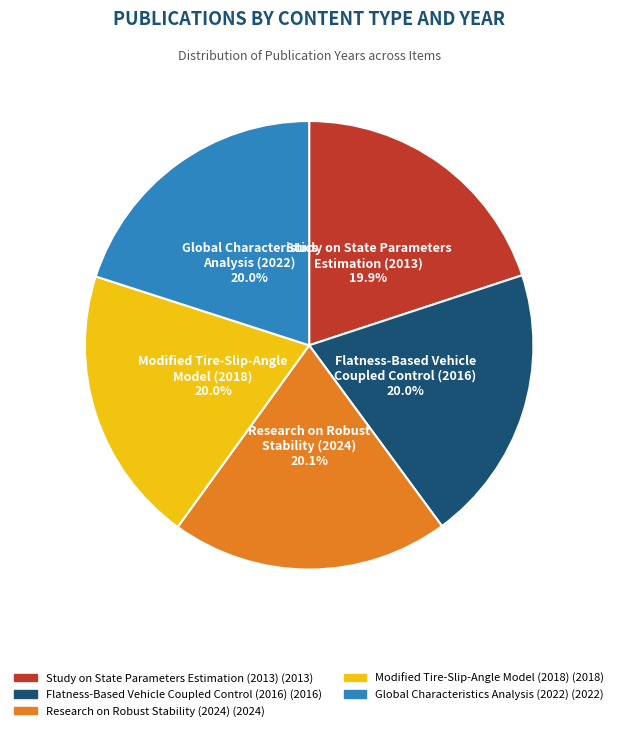

Combined, do Global Characteristics Analysis (2022) and Research on Robust Stability (2024) account for over 50%?

No